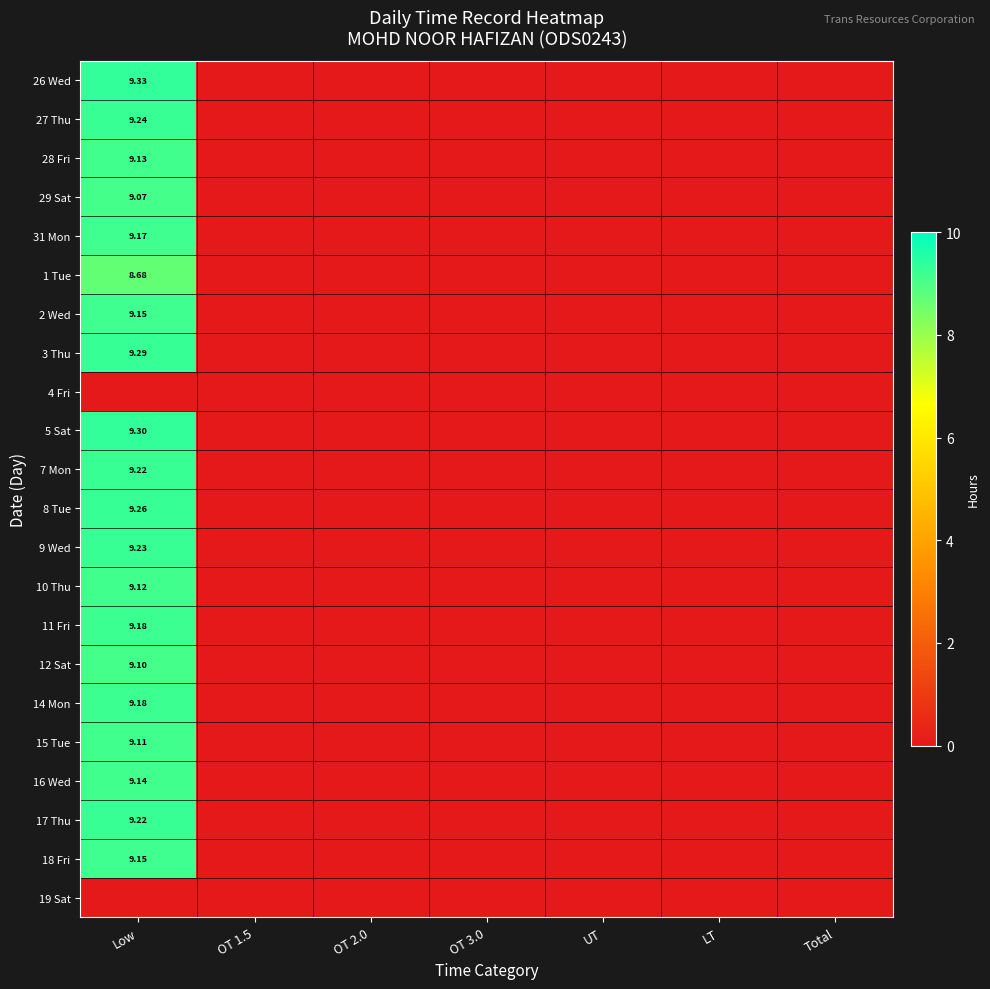

Which category has the highest value in the 15 Tue series?

Low